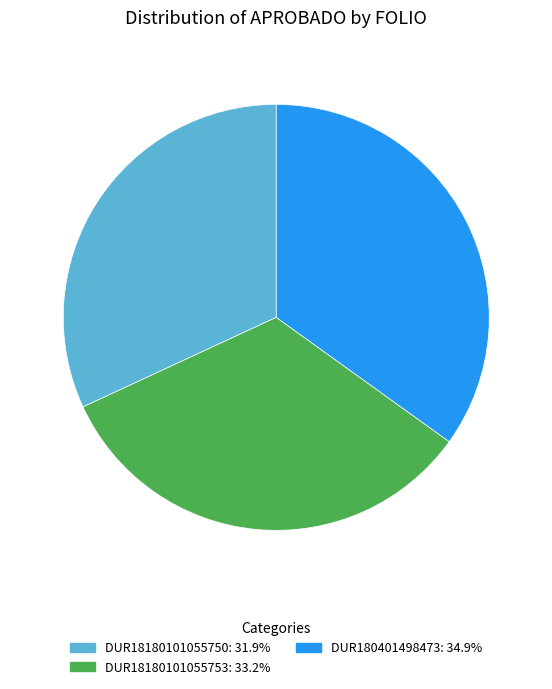

What is the ratio of the value at DUR18180101055750 to the value at DUR18180101055753?

1.0